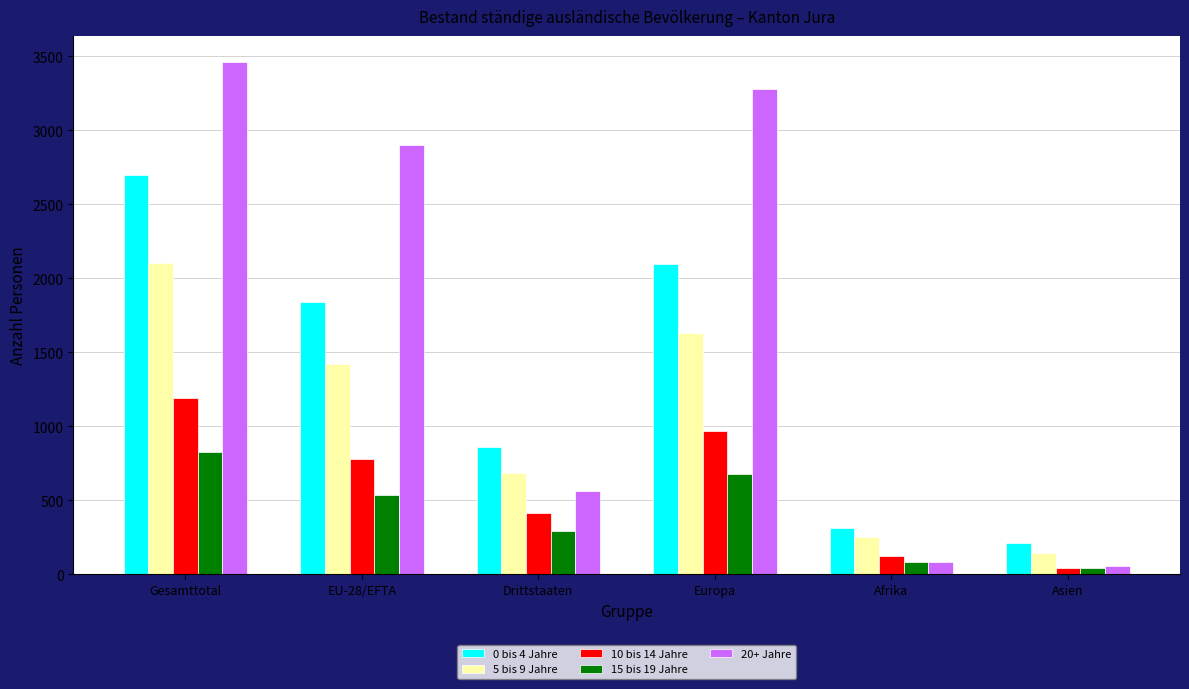

What is the total value across all series at Gesamttotal?

10290